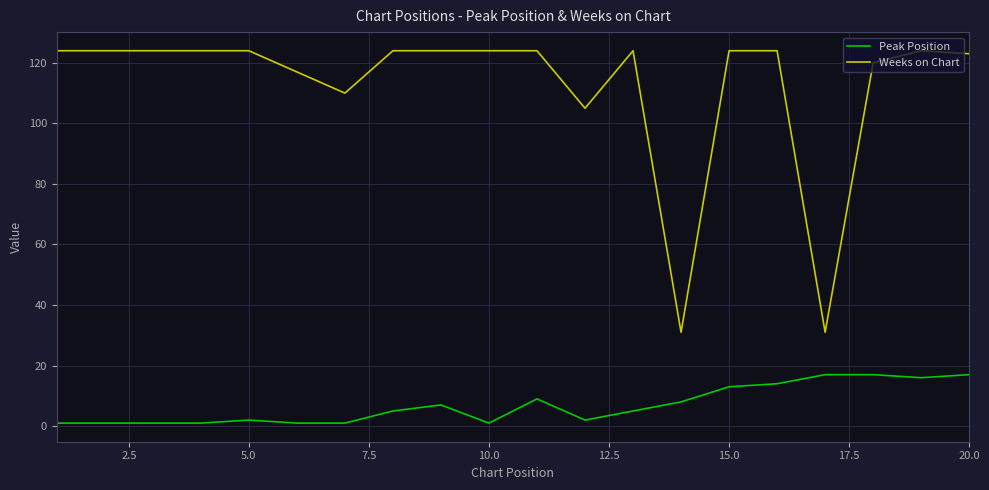

Which series has the largest range (max minus min)?

Weeks on Chart